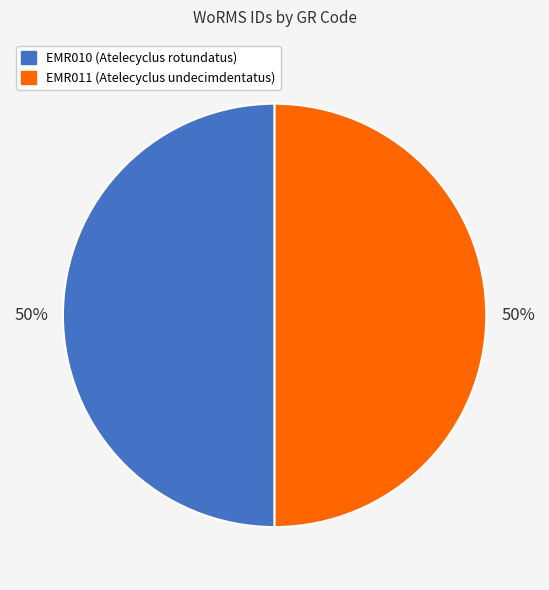

To the nearest percent, what percentage of the pie is EMR011 (Atelecyclus undecimdentatus)?

50%